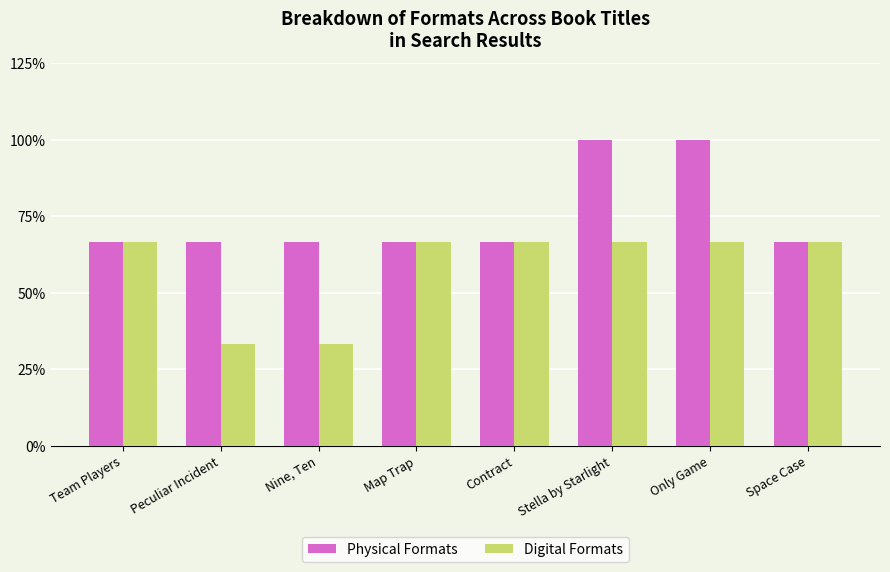

What is the difference between the maximum and minimum values in the Digital Formats series?

33.3